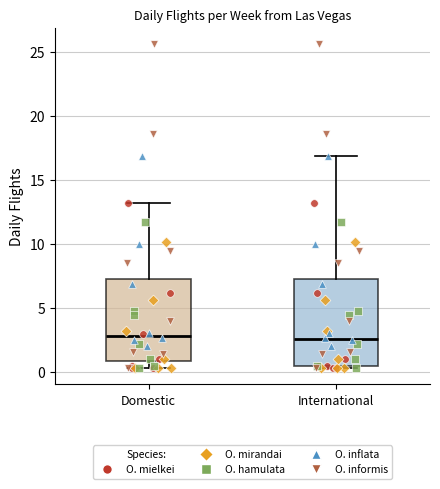

Where is the upper edge of the box for Domestic on the y-axis? The values are not printed on the chart, so give them approximately, as read against the axis.

7.0